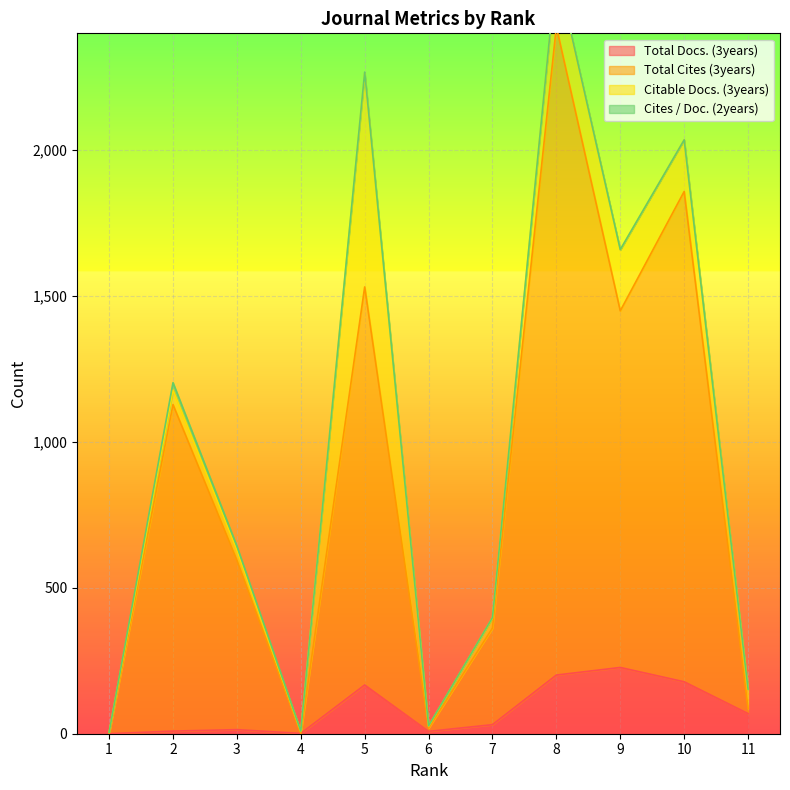

List the labels in order of Total Docs. (3years) value, smallest first.

1, 4, 6, 2, 3, 7, 11, 5, 10, 8, 9